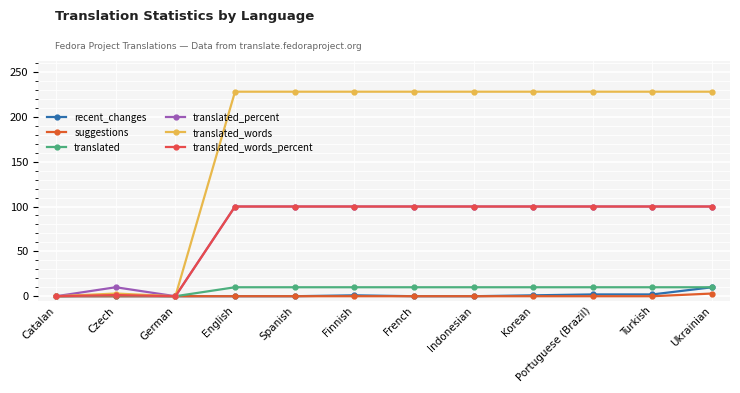

True or false: translated_percent and translated_words intersect in this chart.

False